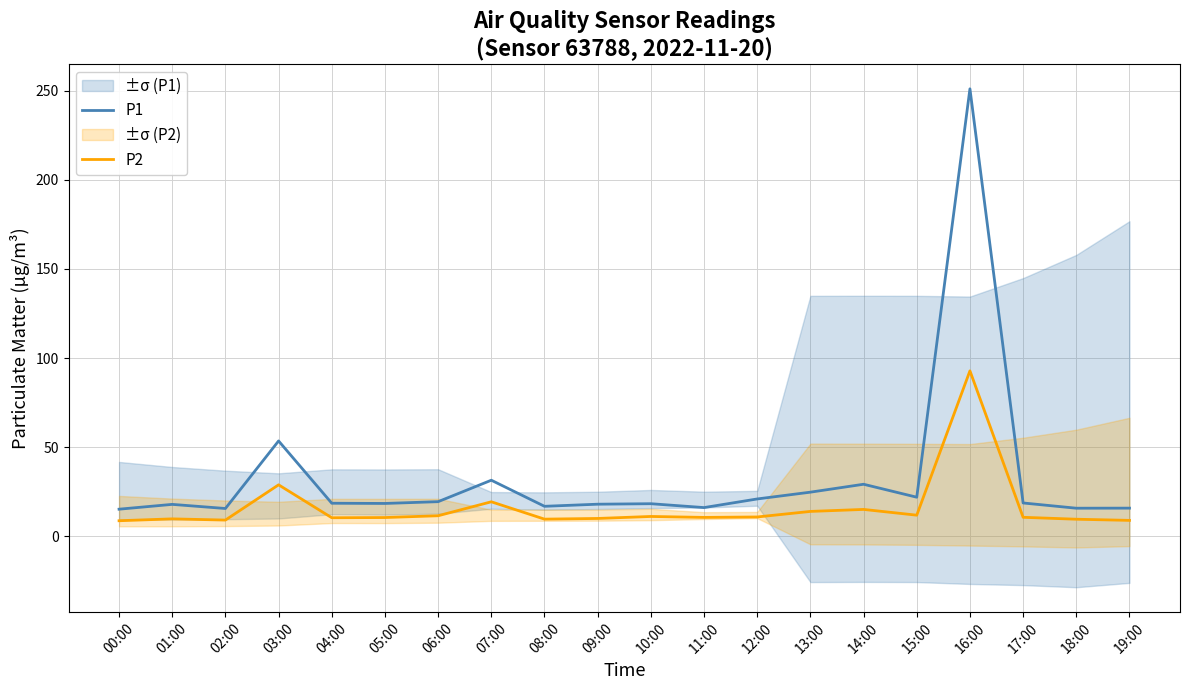

At which category is the sum across all series the highest?

16:00